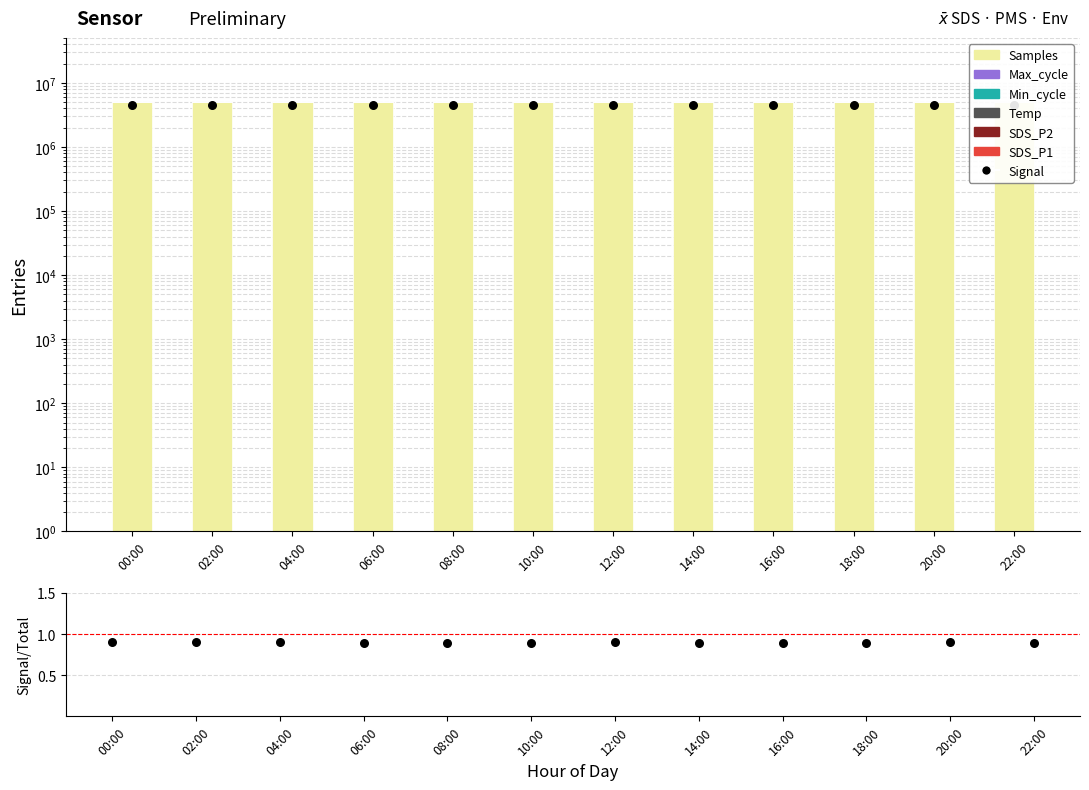

Which series has the widest spread of Y values?

Samples